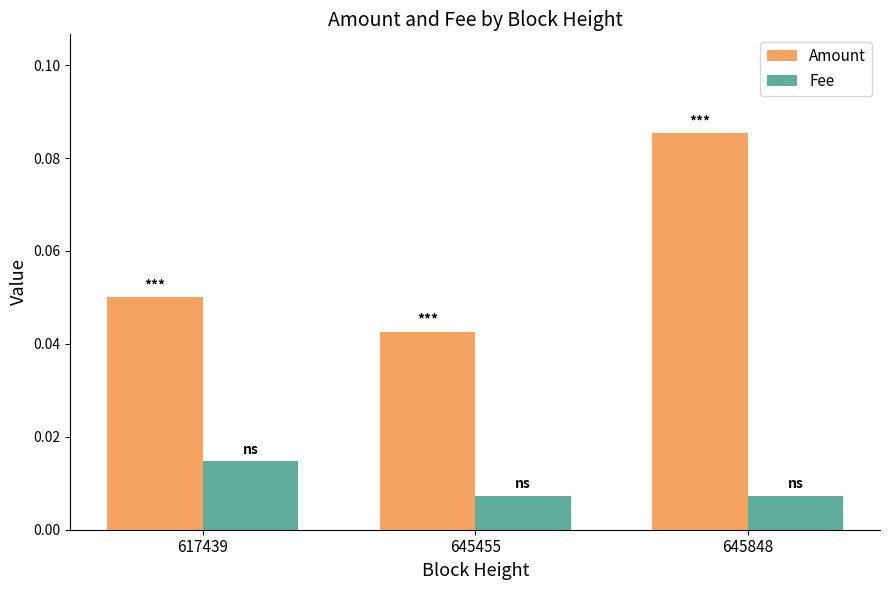

At which label is Amount closest to 0?

645455